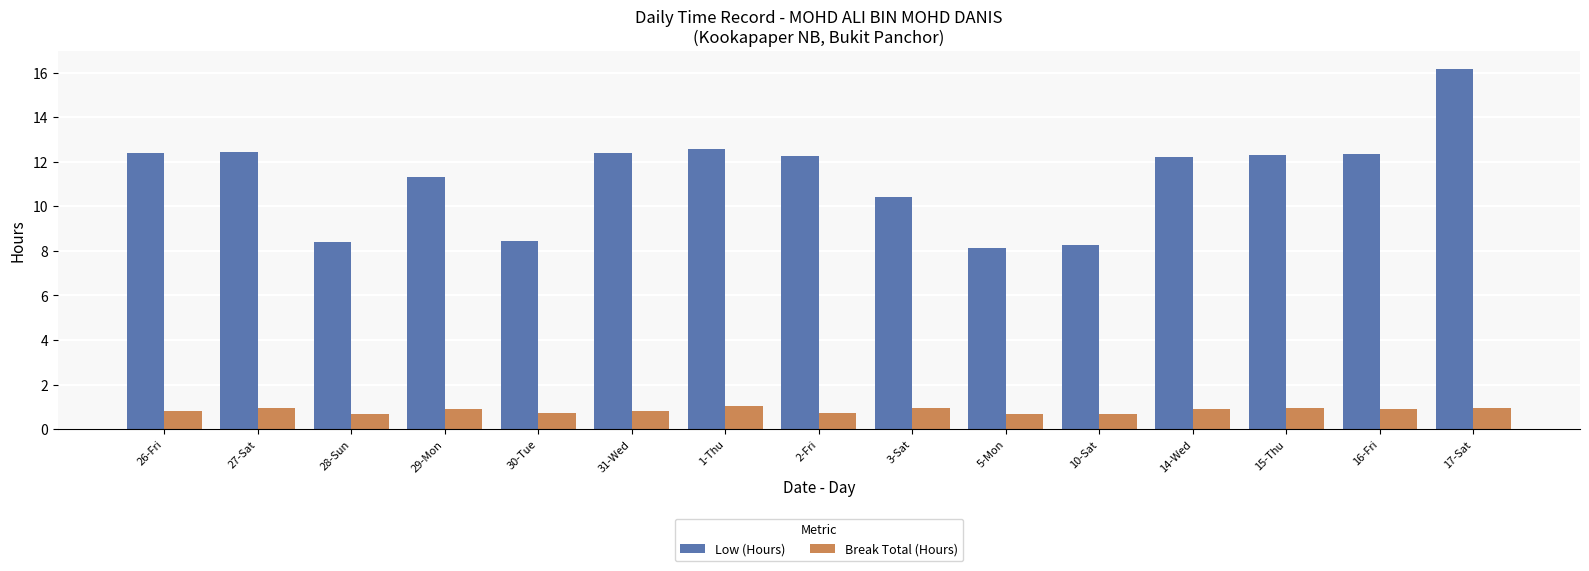

Is the value of Break Total (Hours) at 2-Fri greater than the value of Low (Hours) at 16-Fri?

No